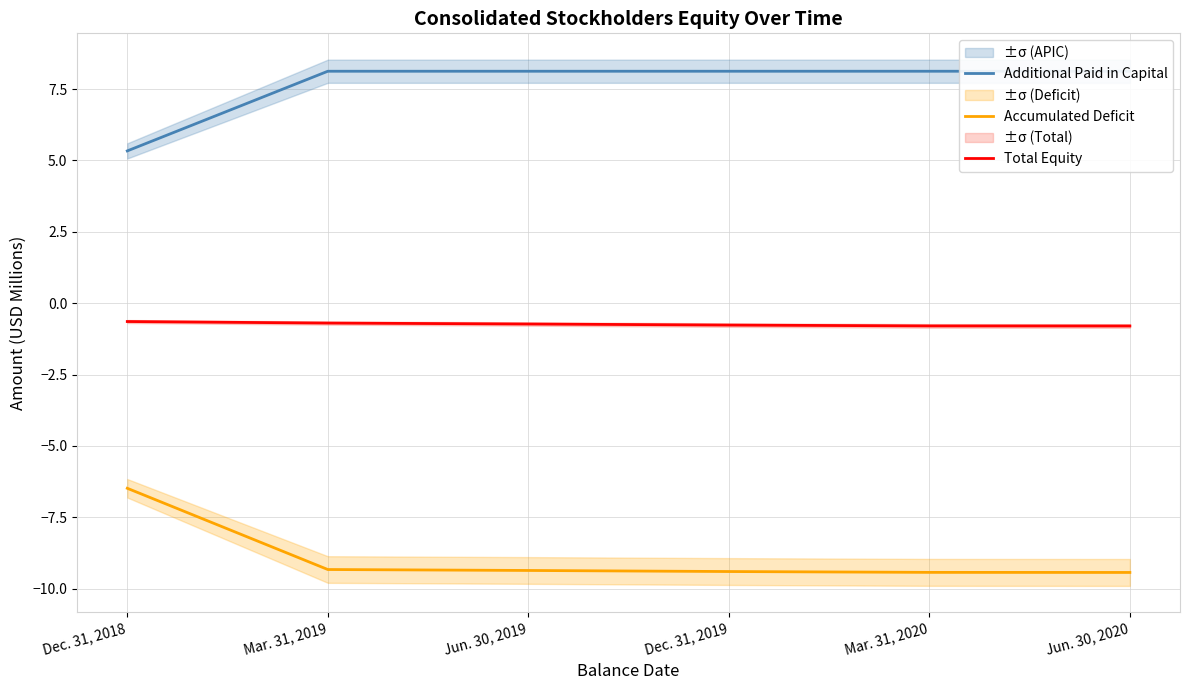

At which label does Accumulated Deficit first exceed -9?

Dec. 31, 2018